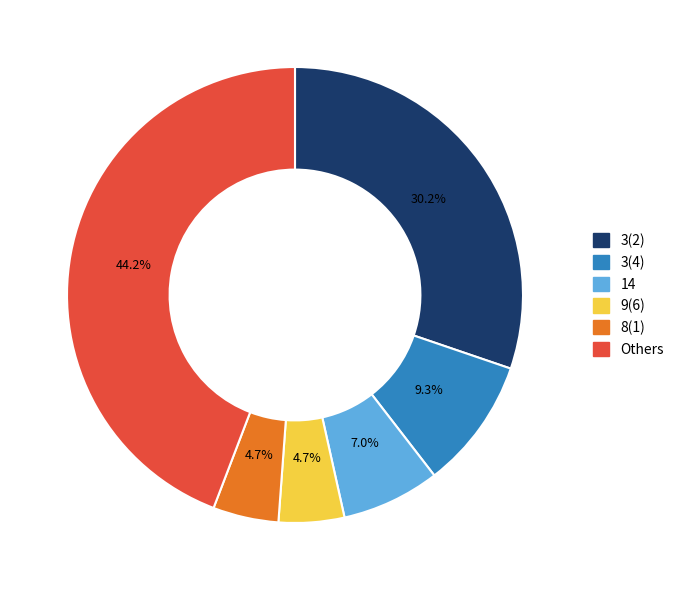

Count the number of slices in the pie.

6